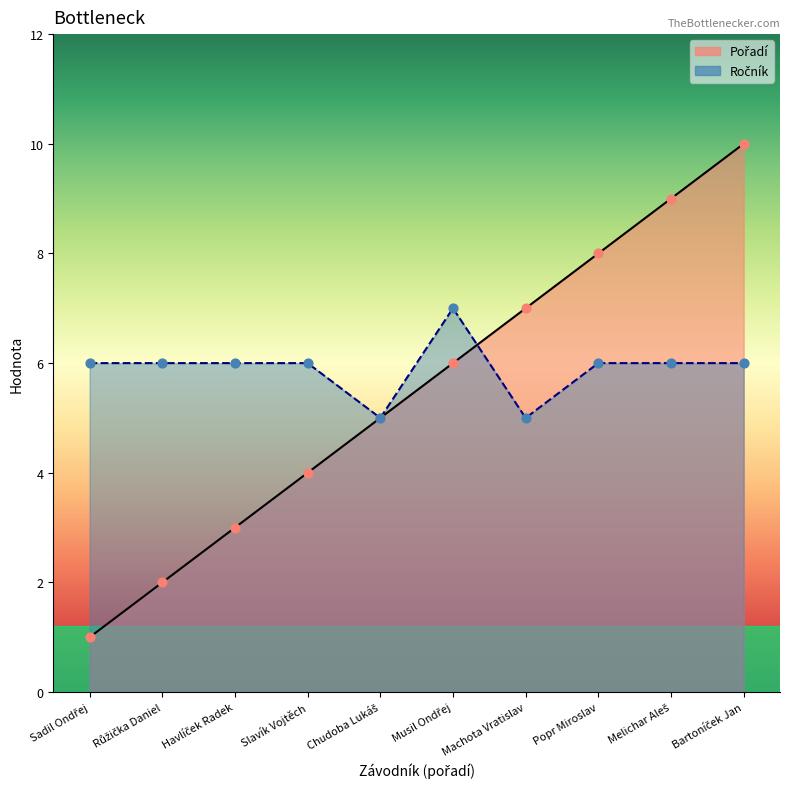

Is the value of Ročník at Růžička Daniel greater than the value of Pořadí at Popr Miroslav?

No